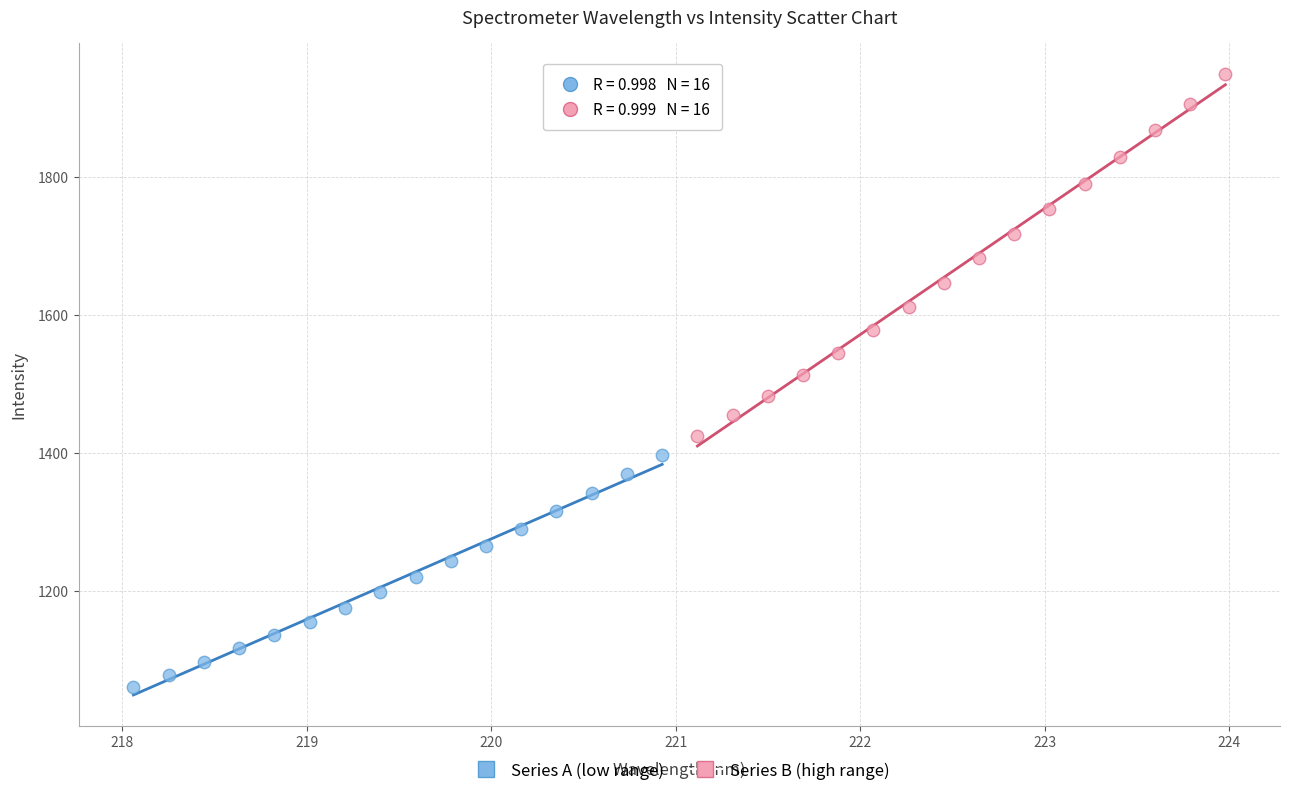

Which series has the largest Y range (max minus min)?

Series B (high range)